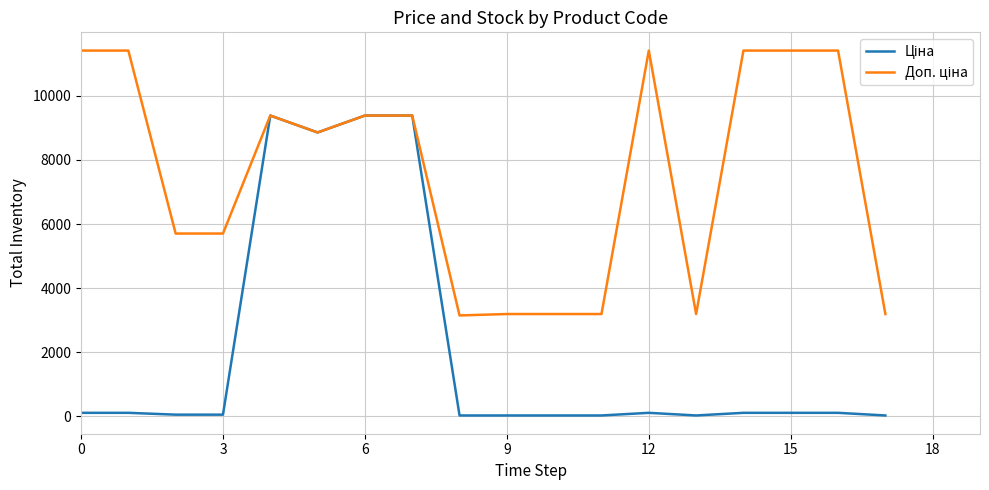

How many lines are shown in the chart?

2